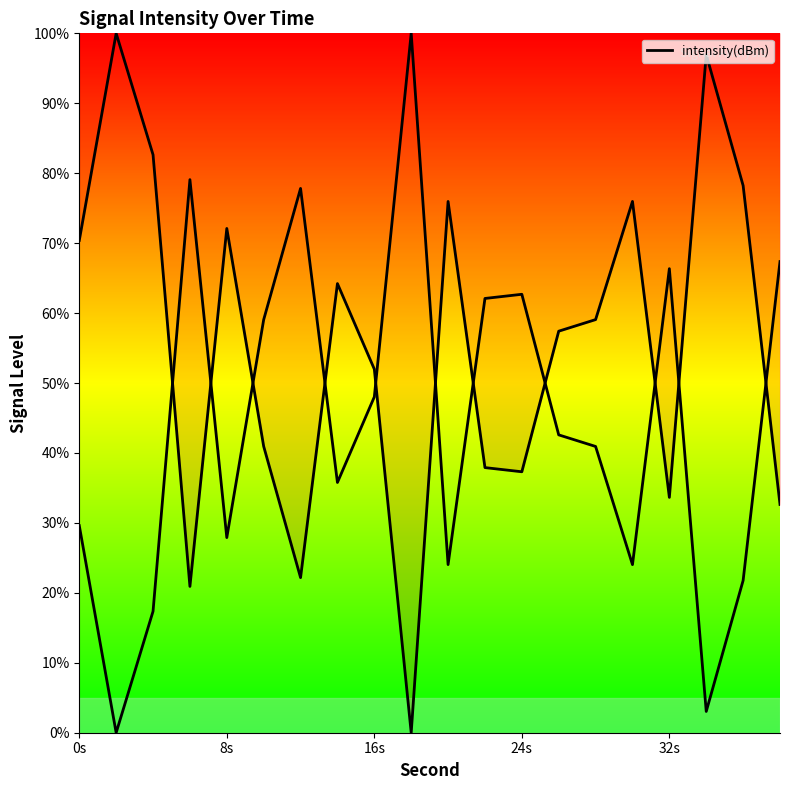

What is the difference between the maximum and second lowest values?

79.1